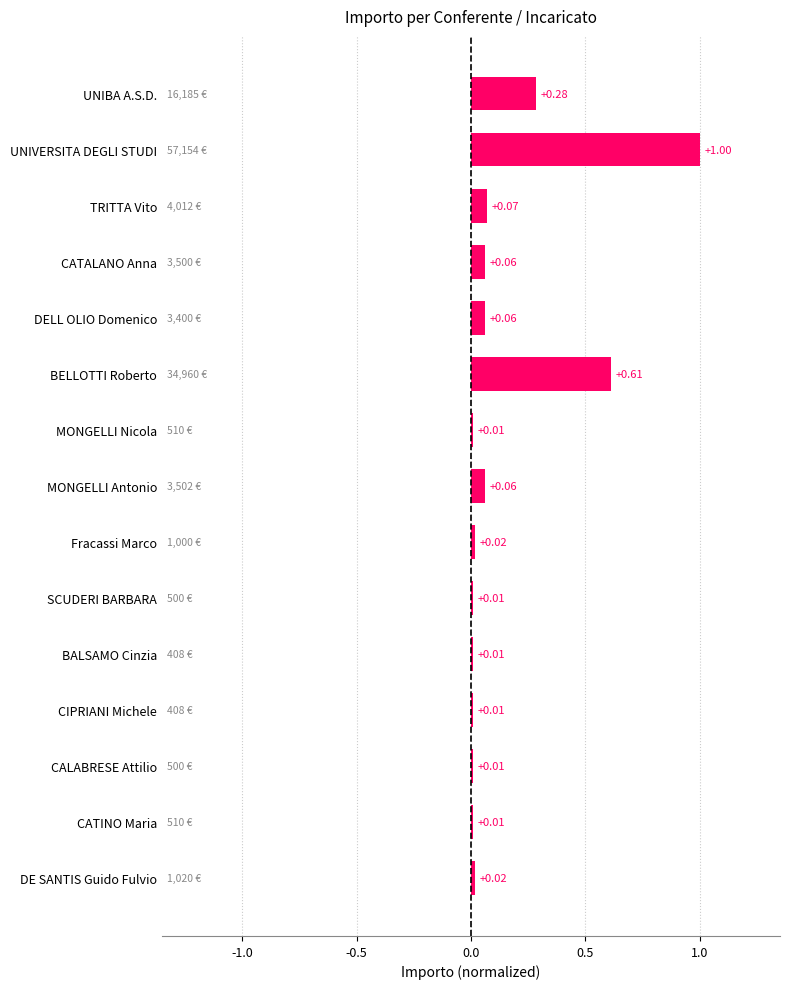

Which has a higher value, UNIBA A.S.D. or BELLOTTI Roberto?

BELLOTTI Roberto